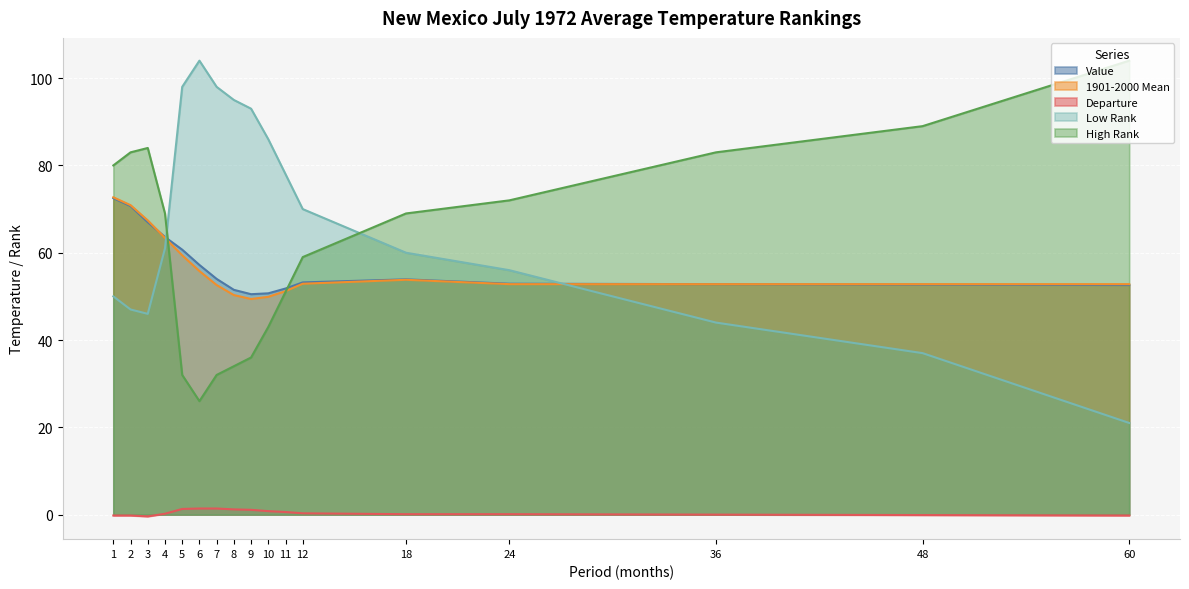

The Value series shows 19.6 at 60. True or false?

False